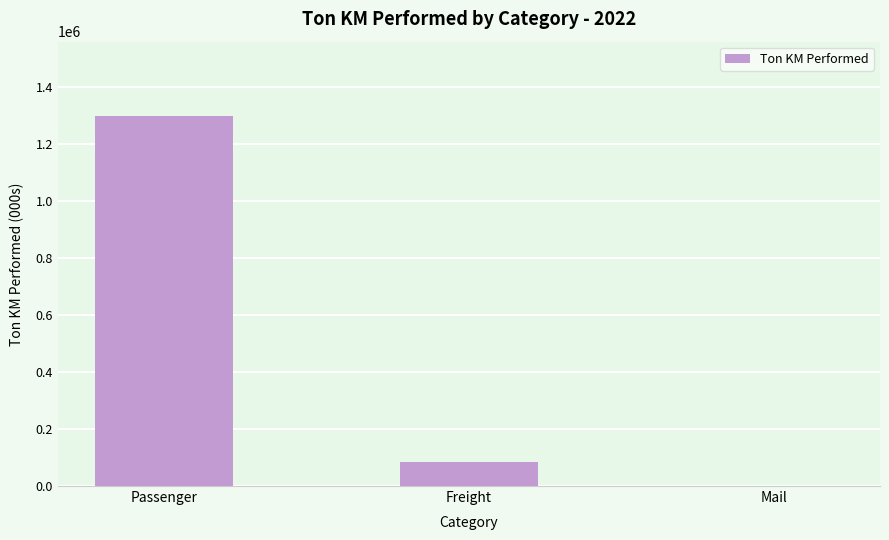

The chart shows a value of 1299025 at Passenger. True or false?

True